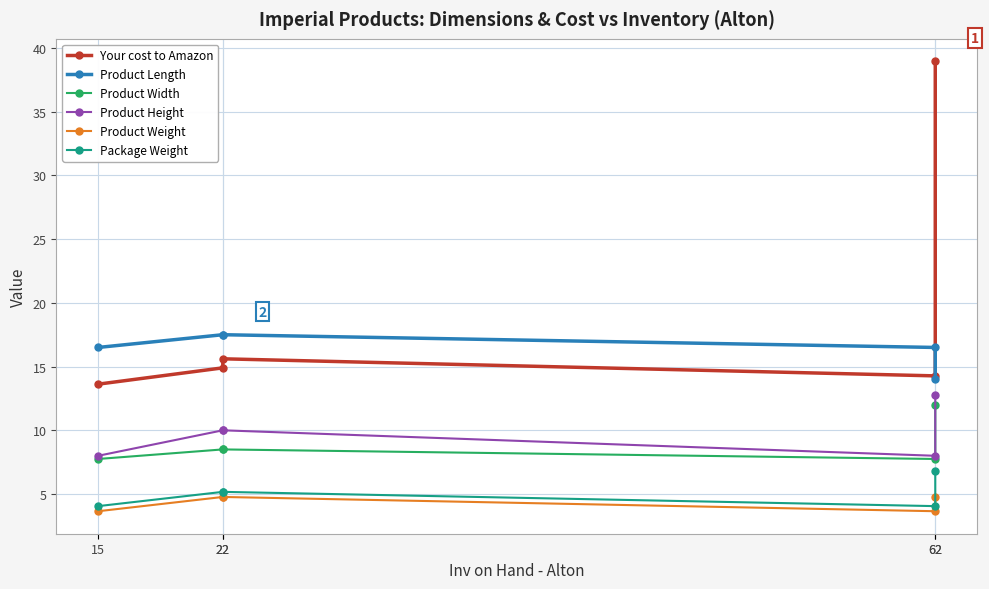

How many values in the Package Weight series exceed 5?

3